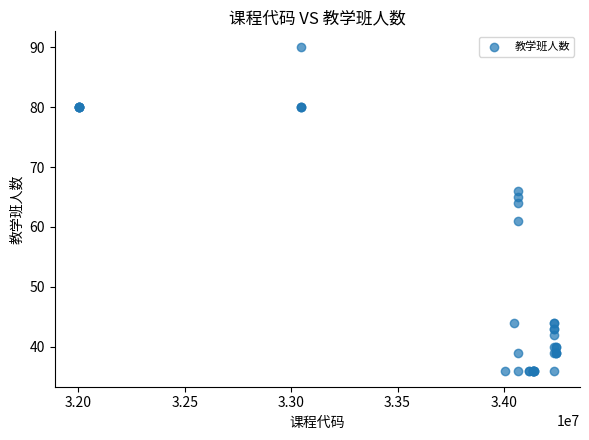

What Y value in the scatter plot is closest to 63?

64